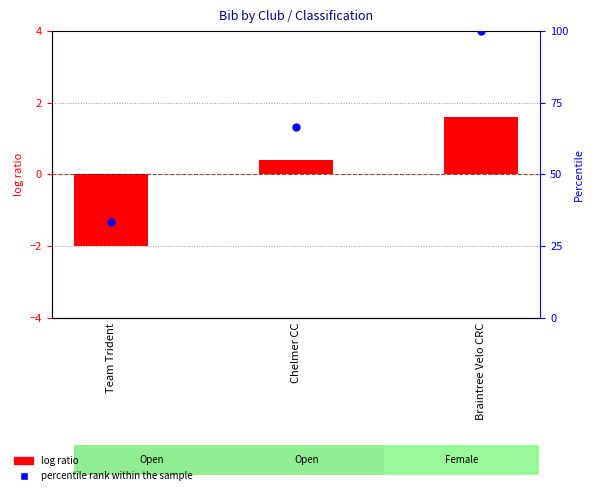

At which category is the sum across all series the highest?

Braintree Velo CRC